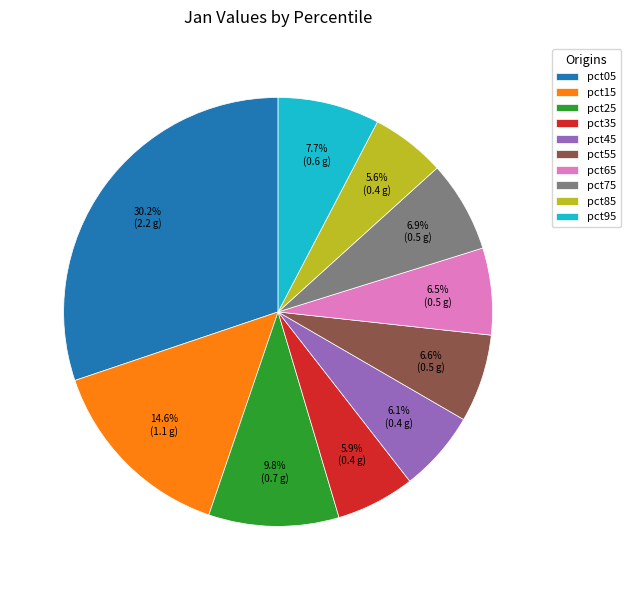

What is the ratio of the value at pct95 to the value at pct05?

0.3